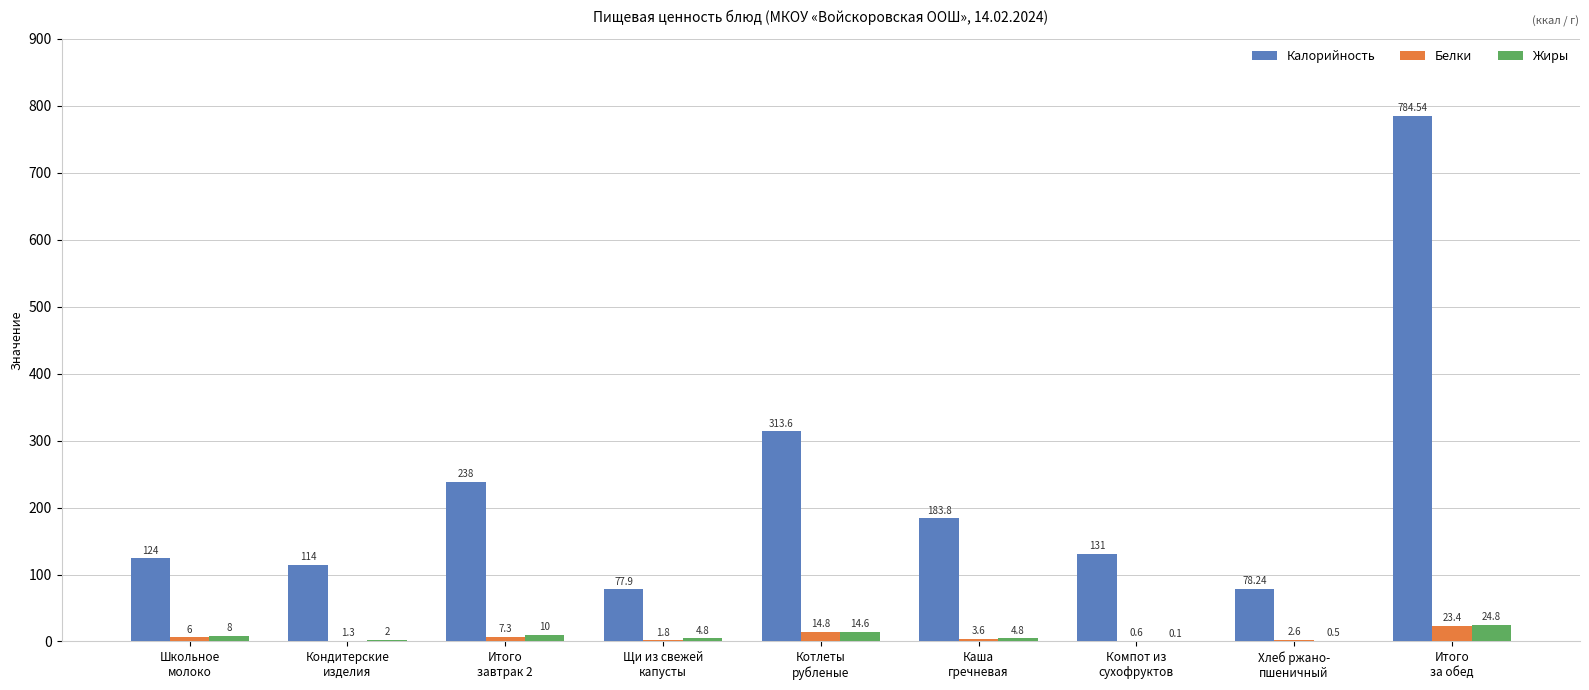

What is the sum of all Белки values?

61.4